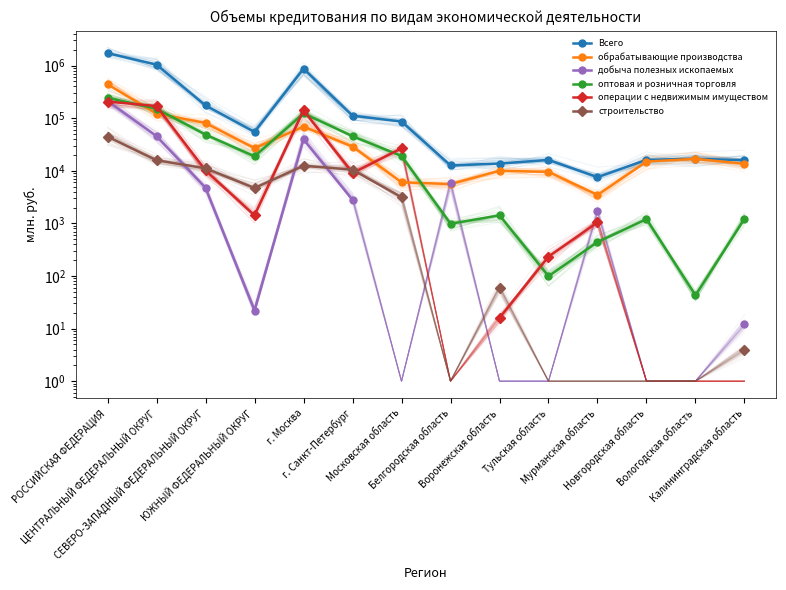

How many interior local peaks does the Всего series have?

3